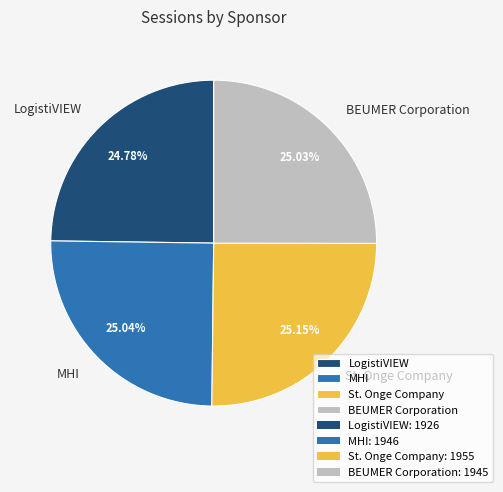

Approximately how many times larger is the value at BEUMER Corporation compared to LogistiVIEW?

1.0